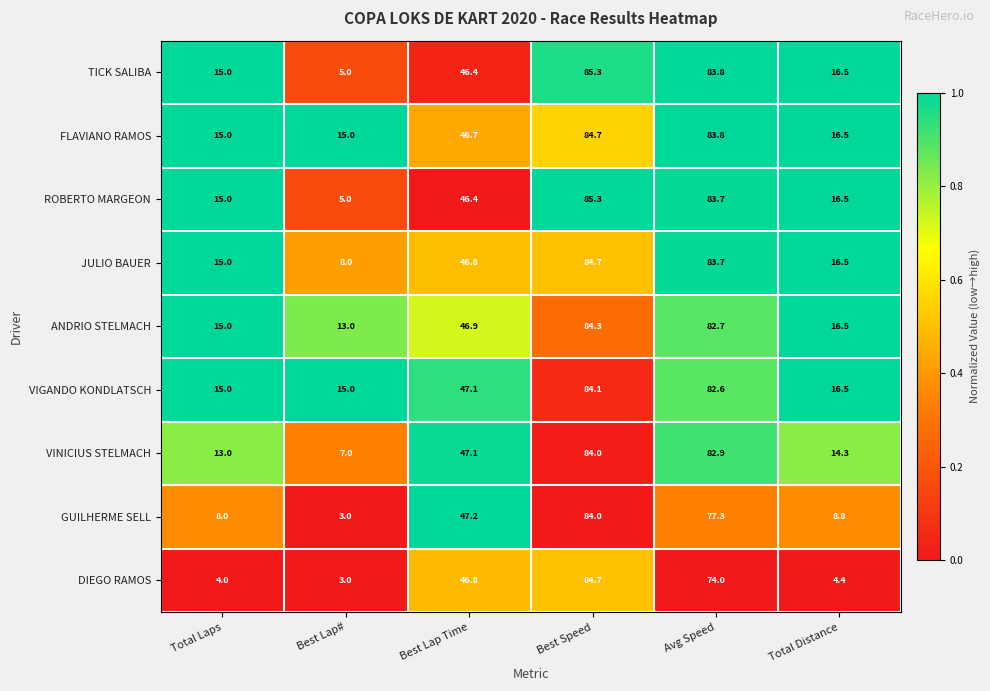

Where is TICK SALIBA nearest to the value 45?

Best Lap Time